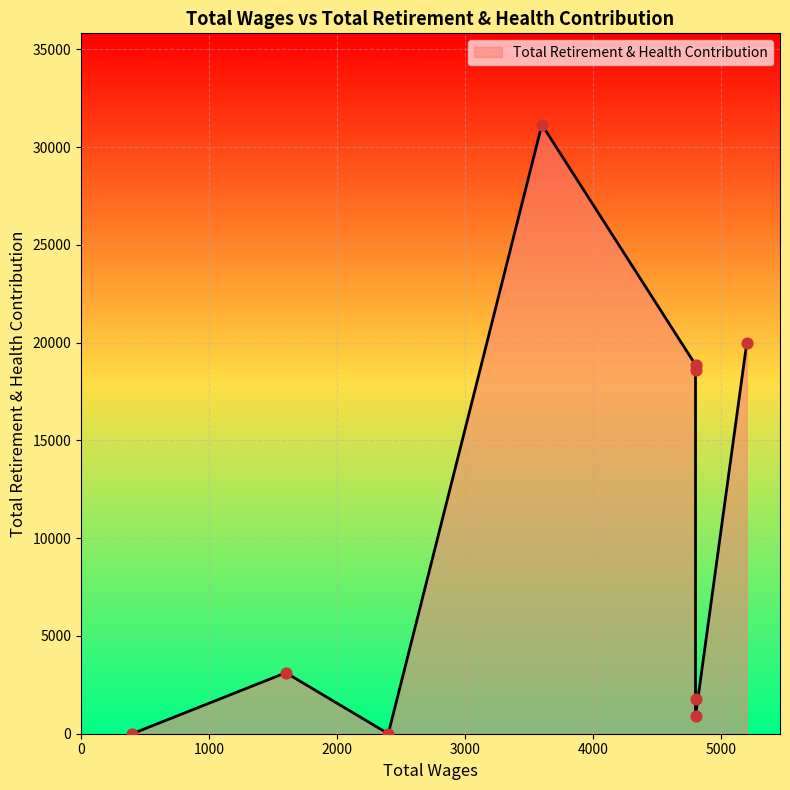

Which has a higher value, 5200.0 or 400.0?

5200.0